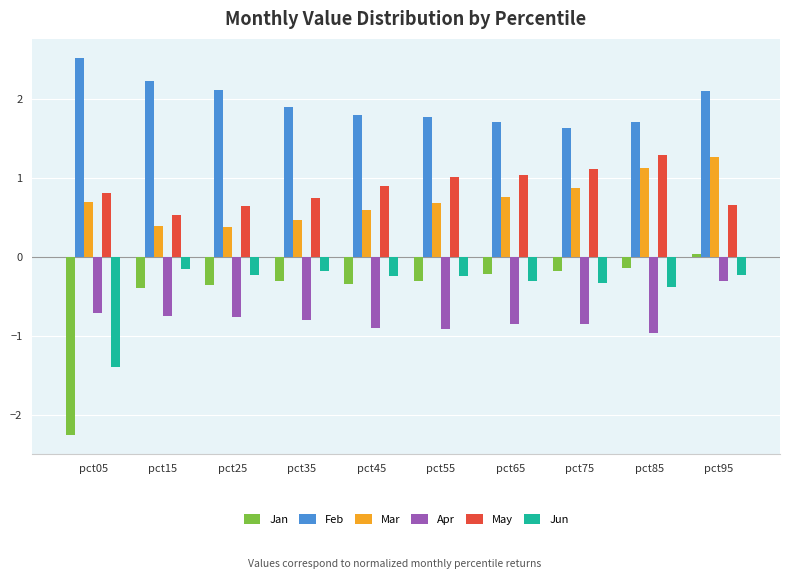

Are the bars grouped side by side (vs. stacked)?

Yes